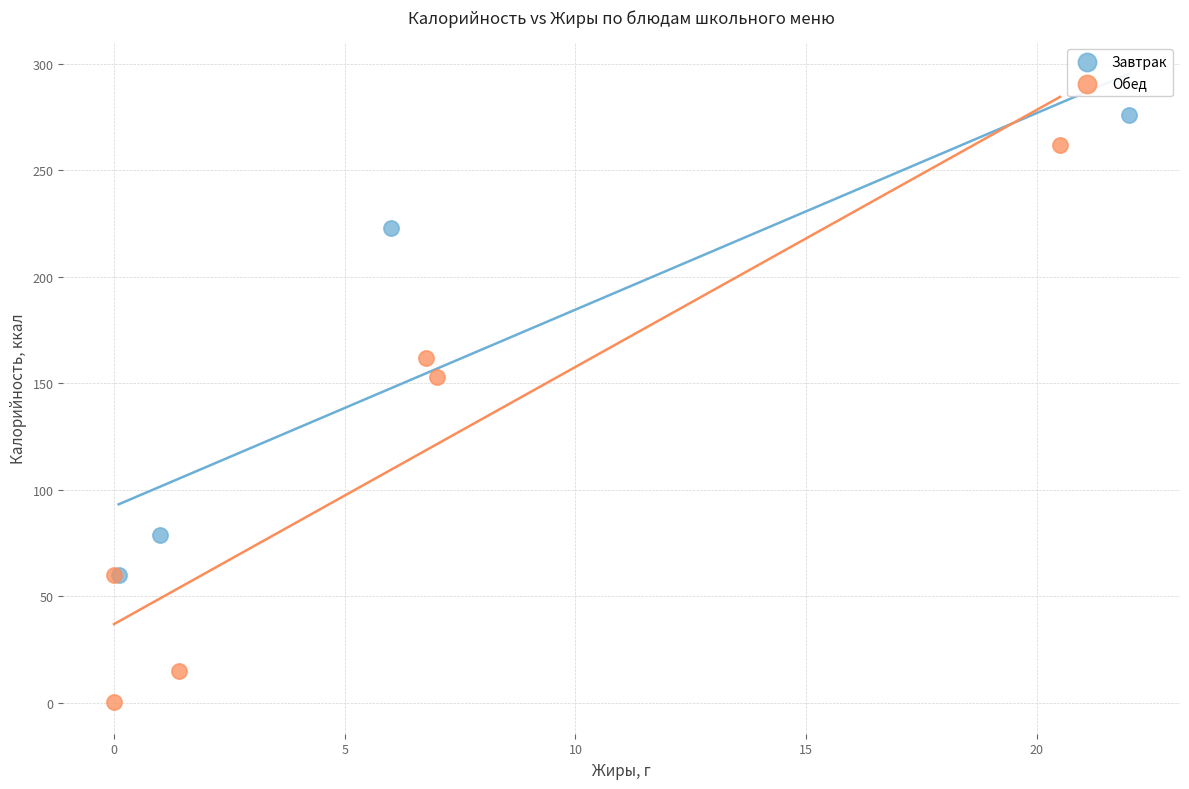

Which series contains the lowest Y value?

Обед